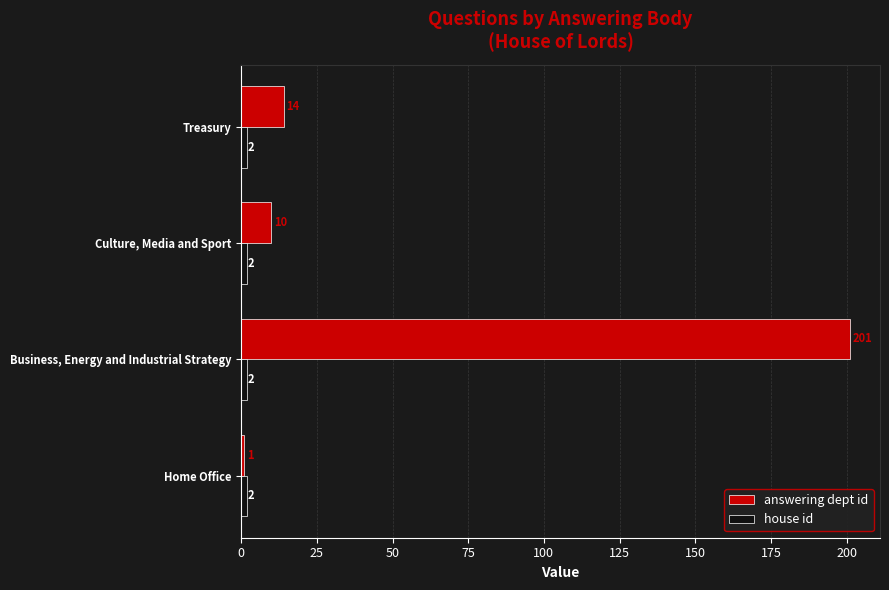

What is the sum of all answering dept id values?

226